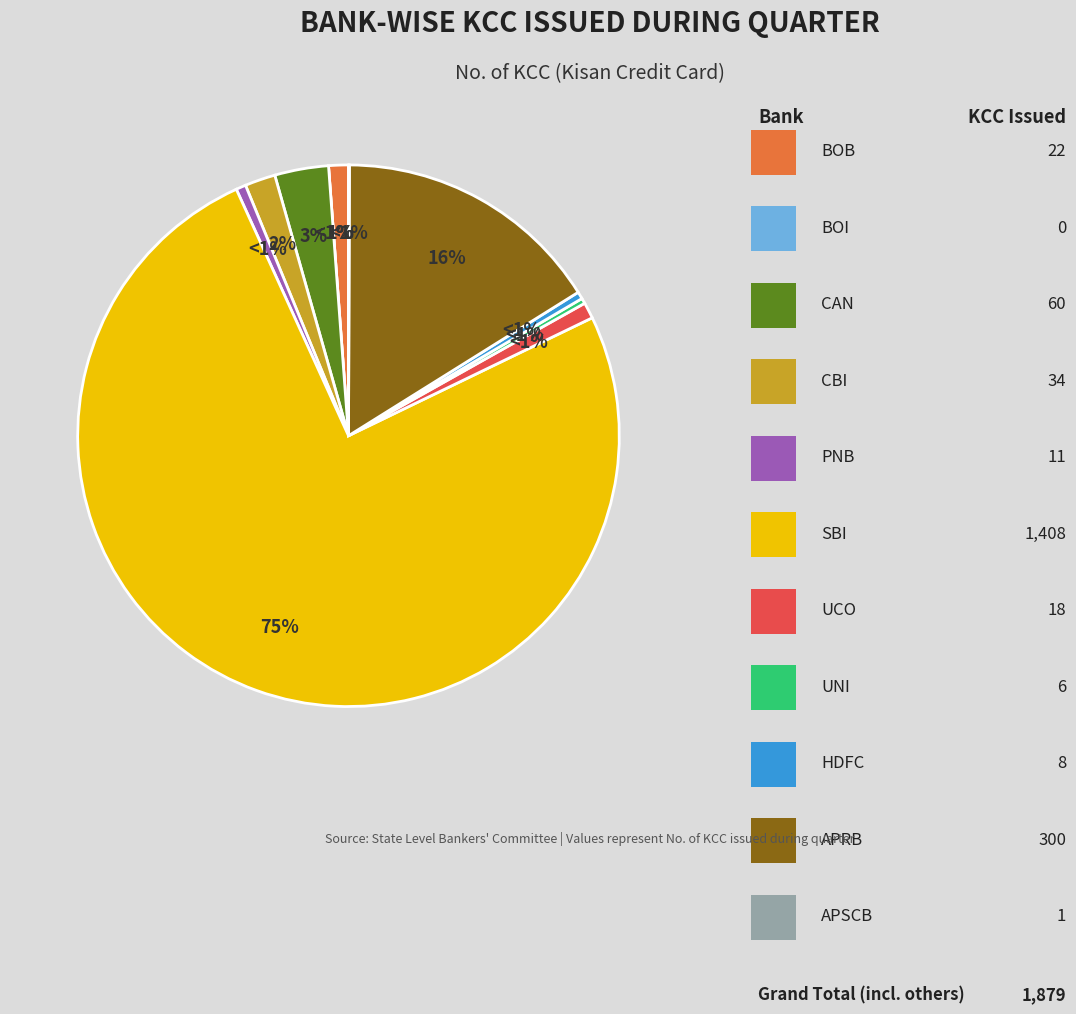

How many slices are in this pie chart?

11